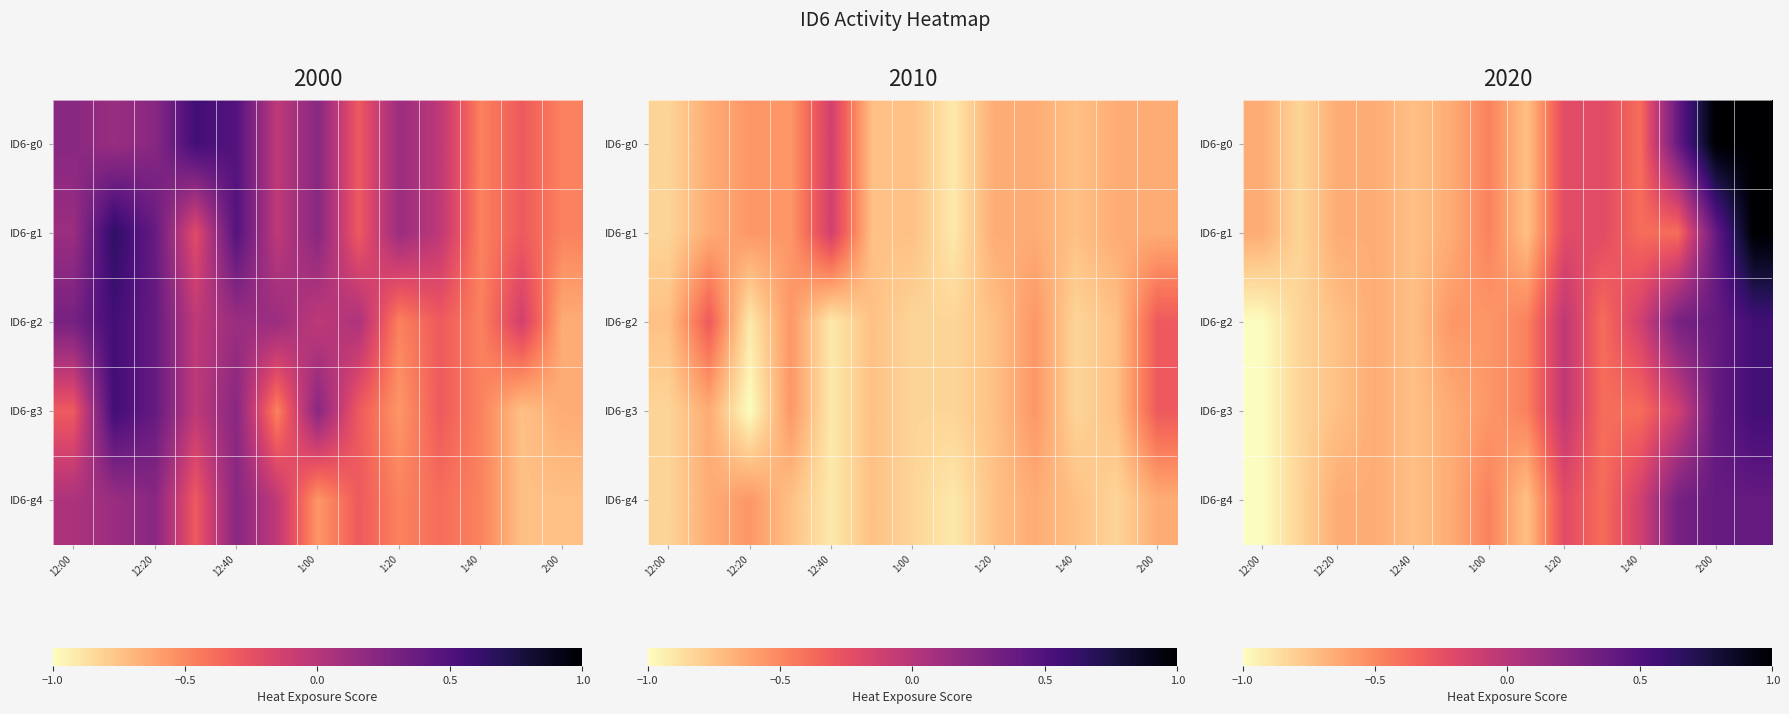

At how many categories does at least one series exceed 0?

3